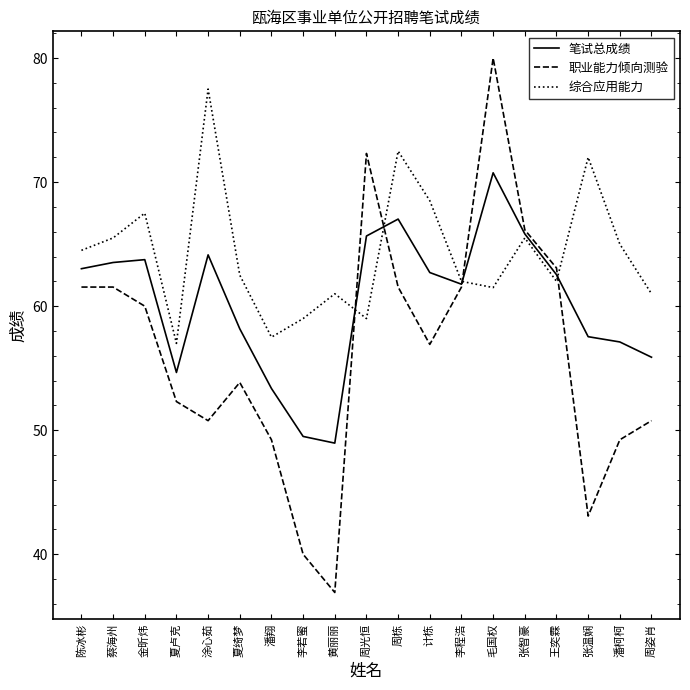

Does the chart display data point markers on the line(s)?

No